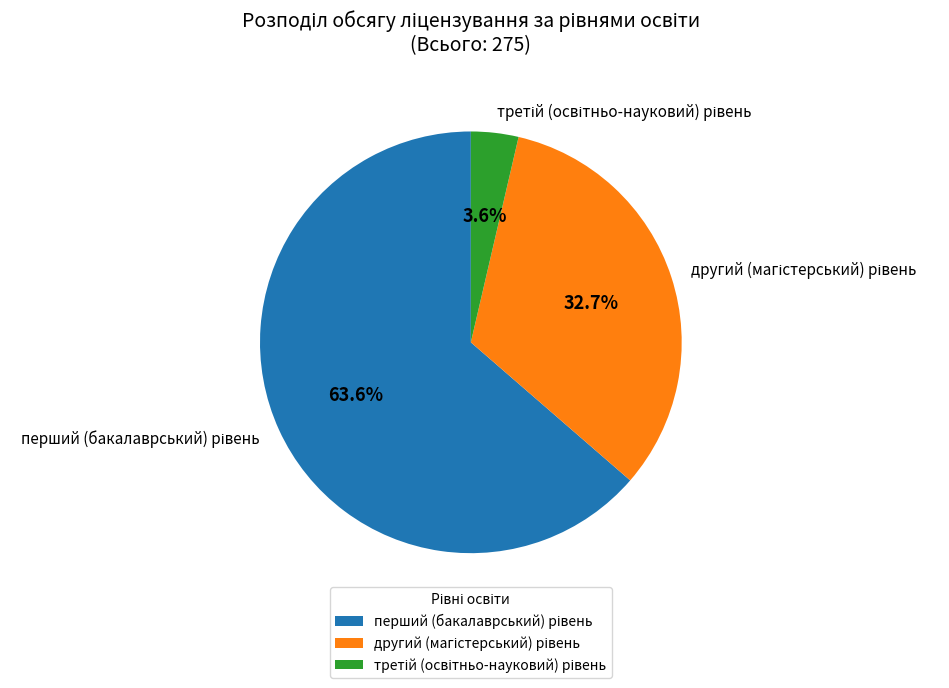

How many segments does this pie chart have?

3